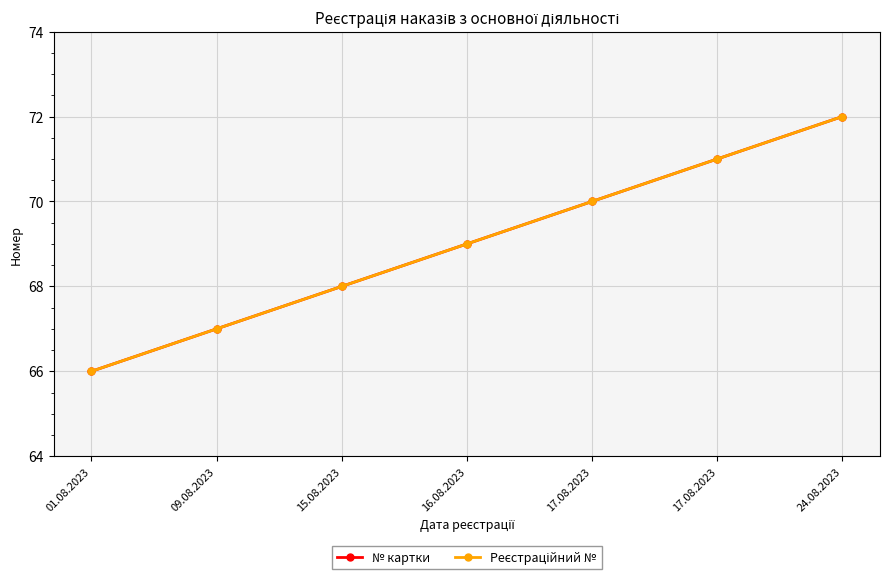

What is the lowest value of the № картки series?

66